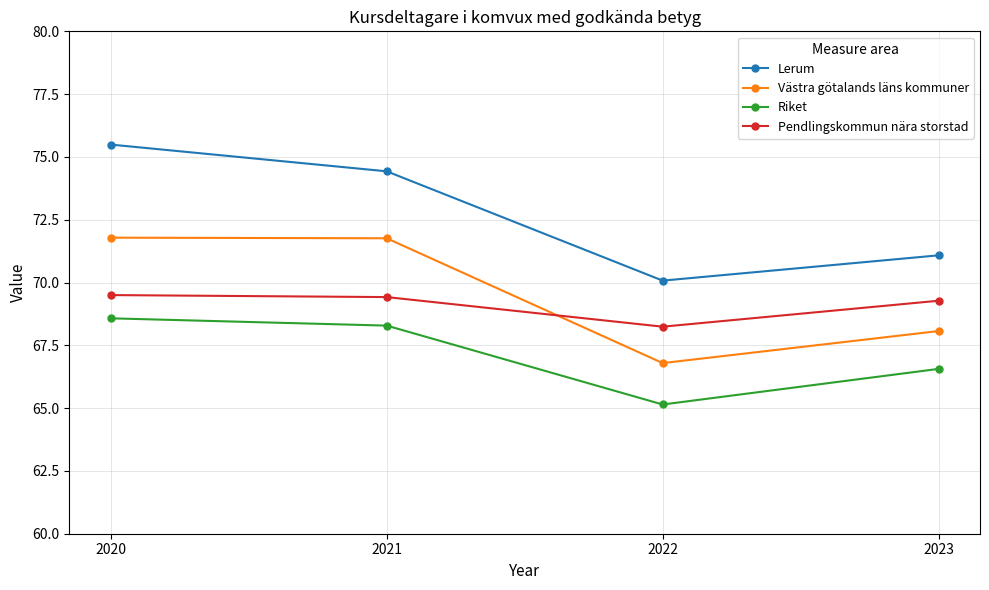

True or false: Västra götalands läns kommuner and Riket intersect in this chart.

False